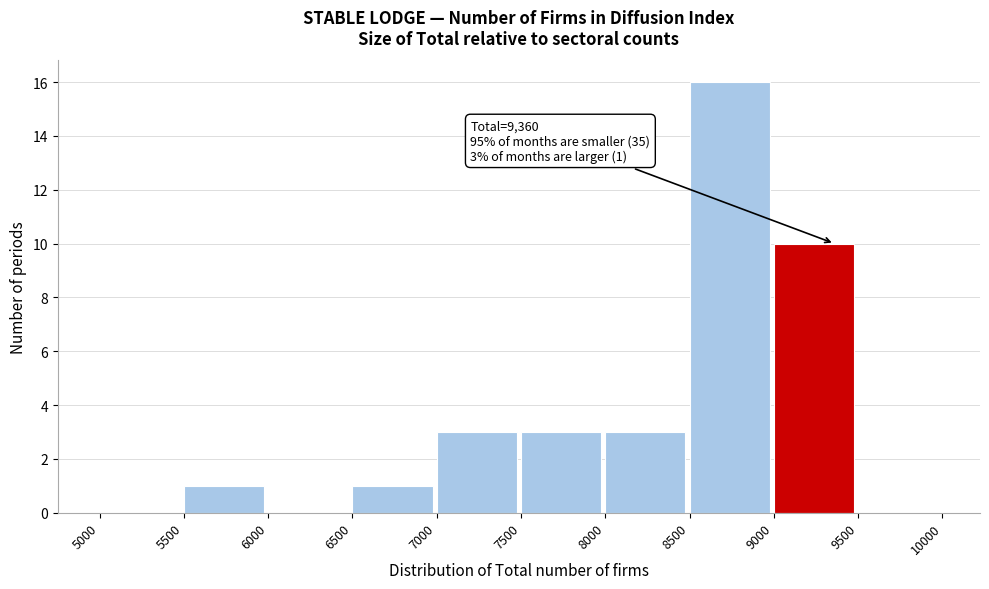

Which range on the x-axis has the tallest bar?

8500 to 9000